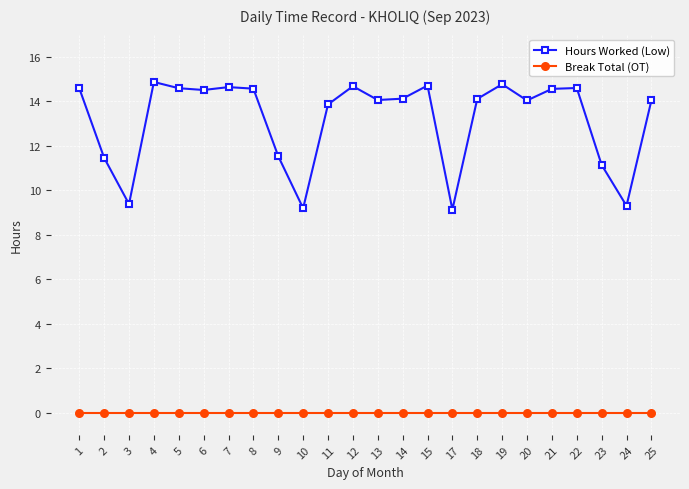

True or false: Hours Worked (Low) has a value of 20.4 at 13.

False